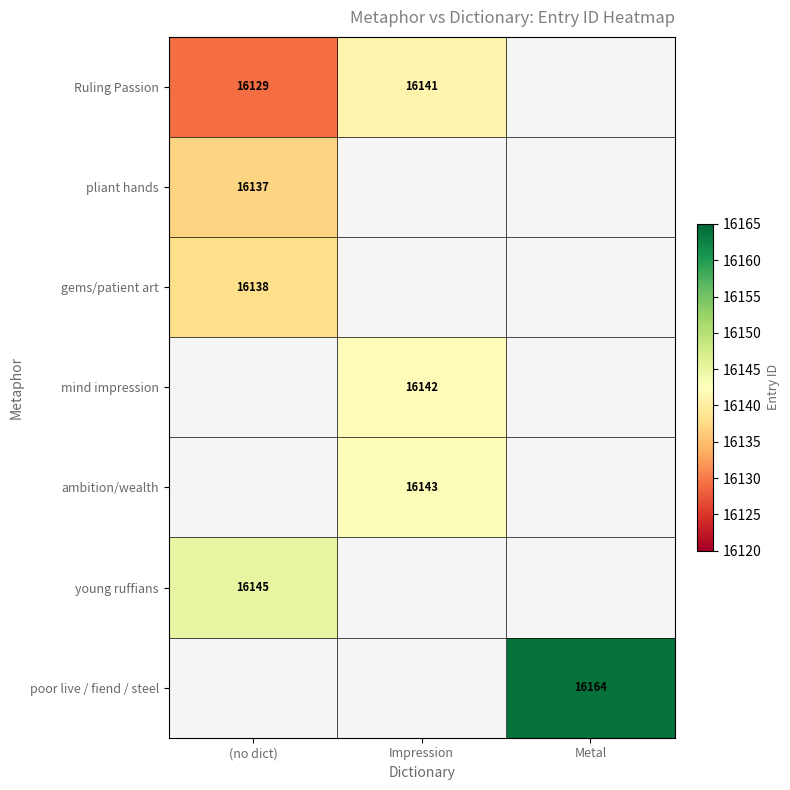

What is the difference between the Ruling Passion values at (no dict) and Impression?

12